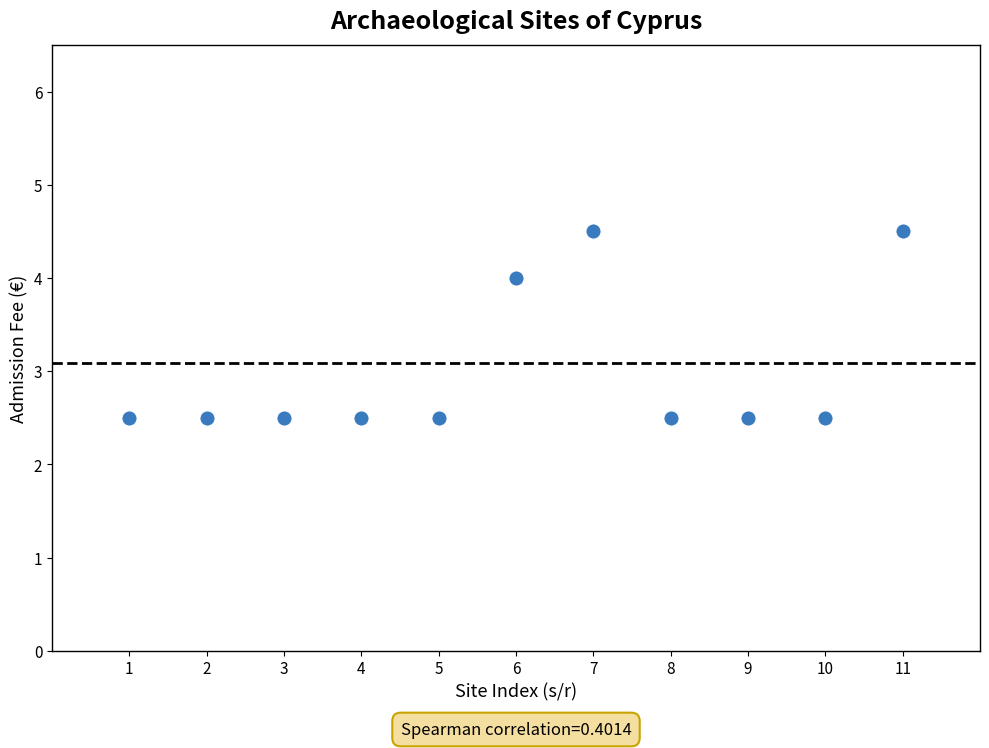

What is the average Y value?

3.0